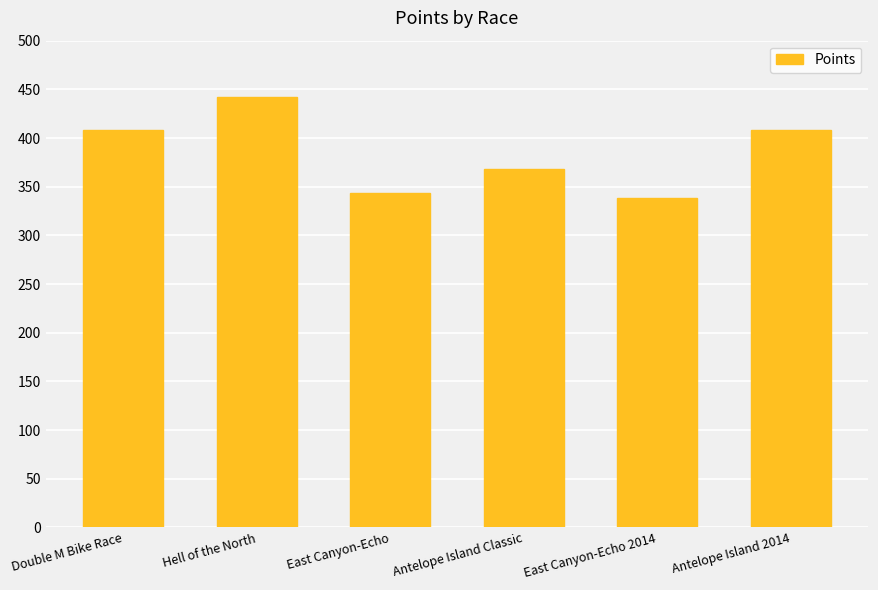

At which category does the chart reach its minimum across all series?

East Canyon-Echo 2014